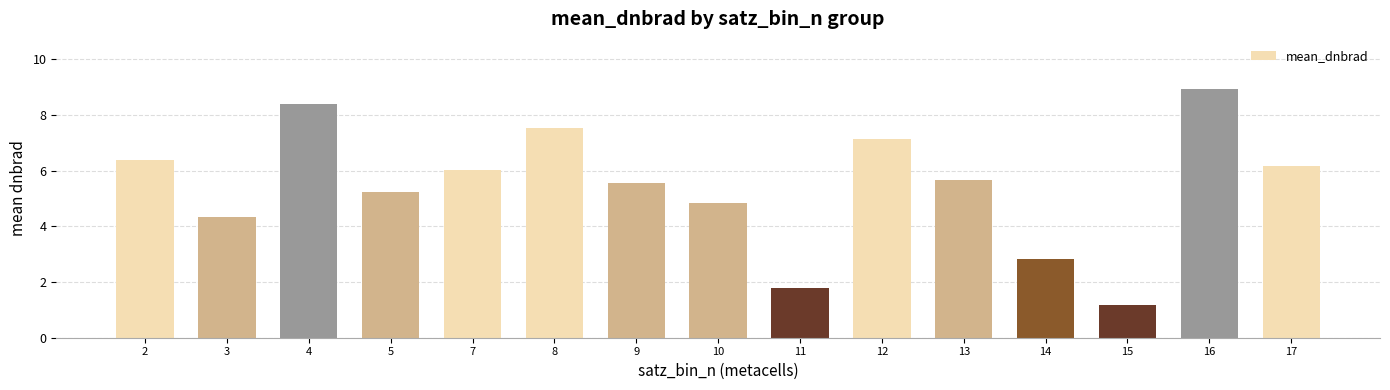

Approximately how many times larger is the value at 9 compared to 10?

1.2